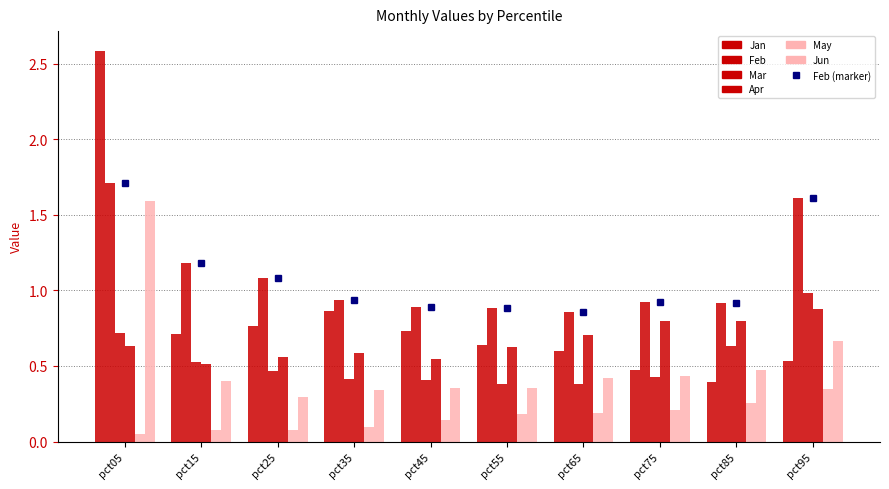

Which category has the highest value in the Apr series?

pct95